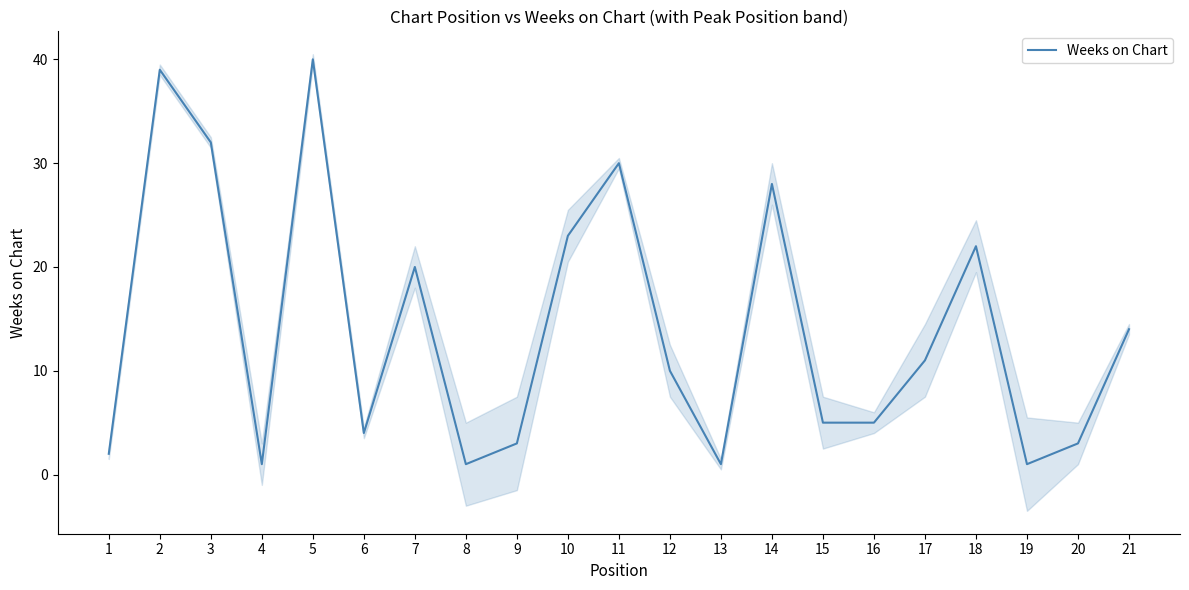

What is the average value?

14